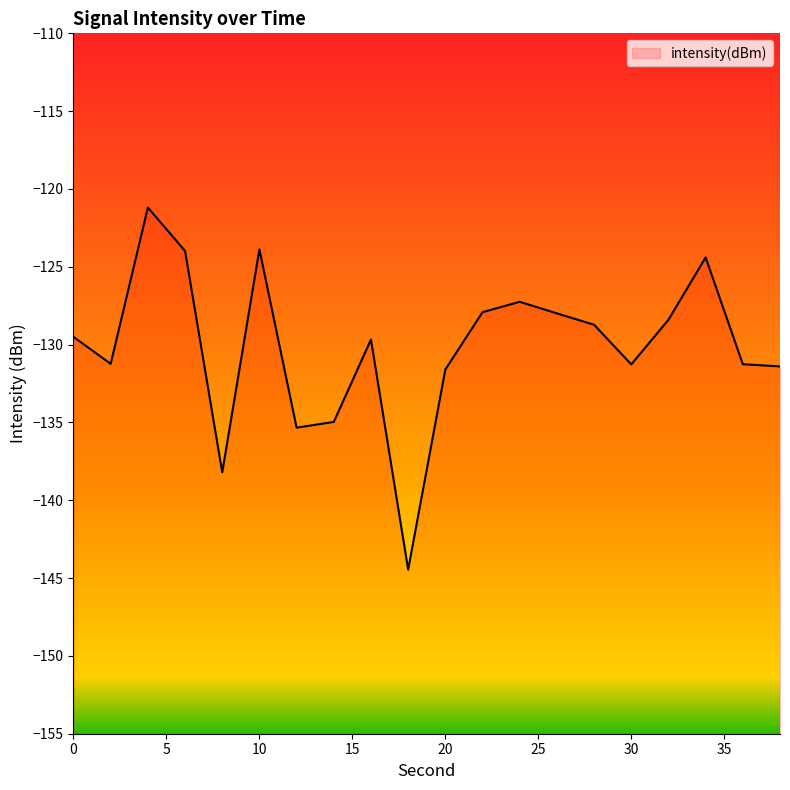

Where does the data first go above -129?

4